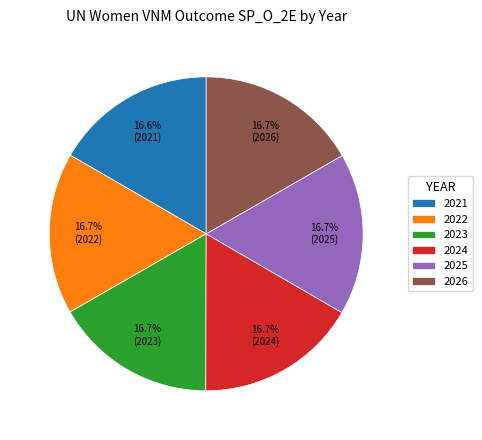

How much of the chart is everything except 2022?

83.3%